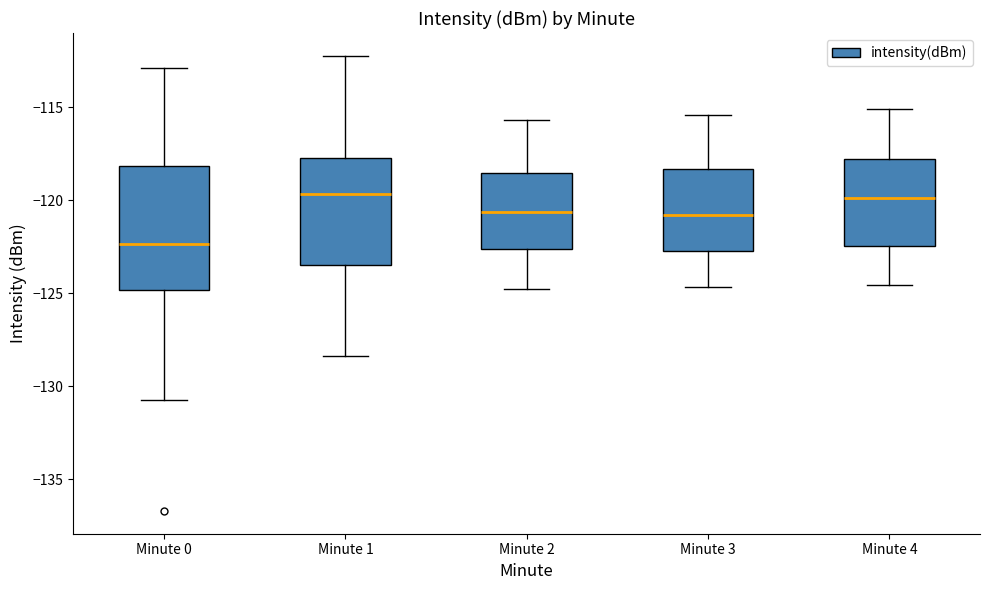

Comparing the boxes themselves (not the whiskers), which one is the tallest?

Minute 0